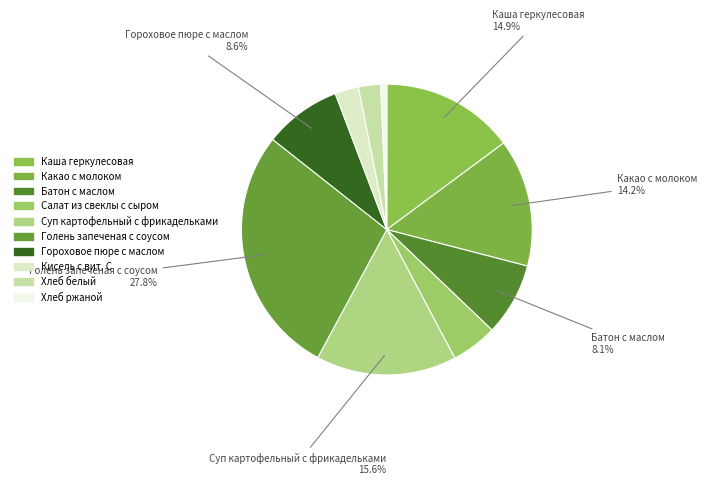

To the nearest percent, what percentage of the pie is Суп картофельный с фрикадельками?

16%